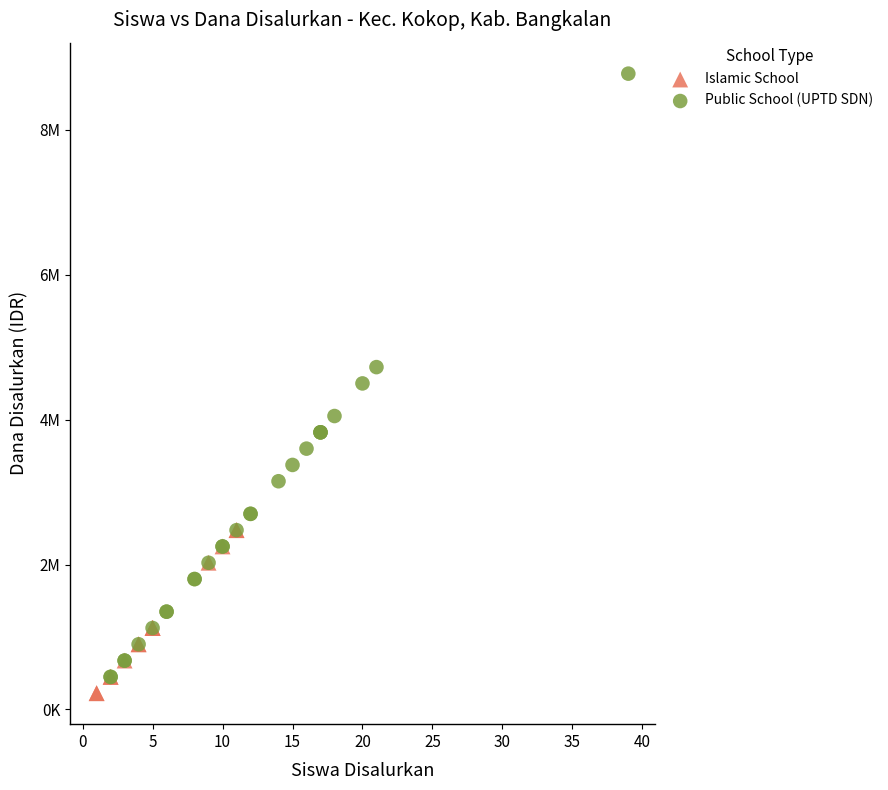

Which series reaches the minimum Y coordinate?

Islamic School